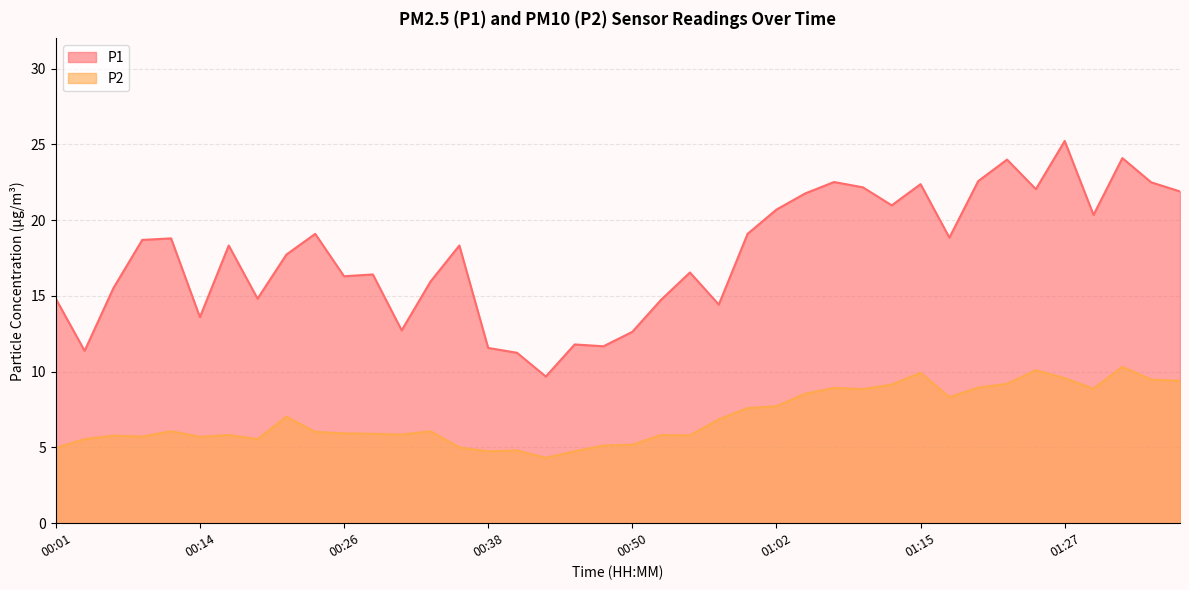

At which category is the sum across all series the highest?

01:27